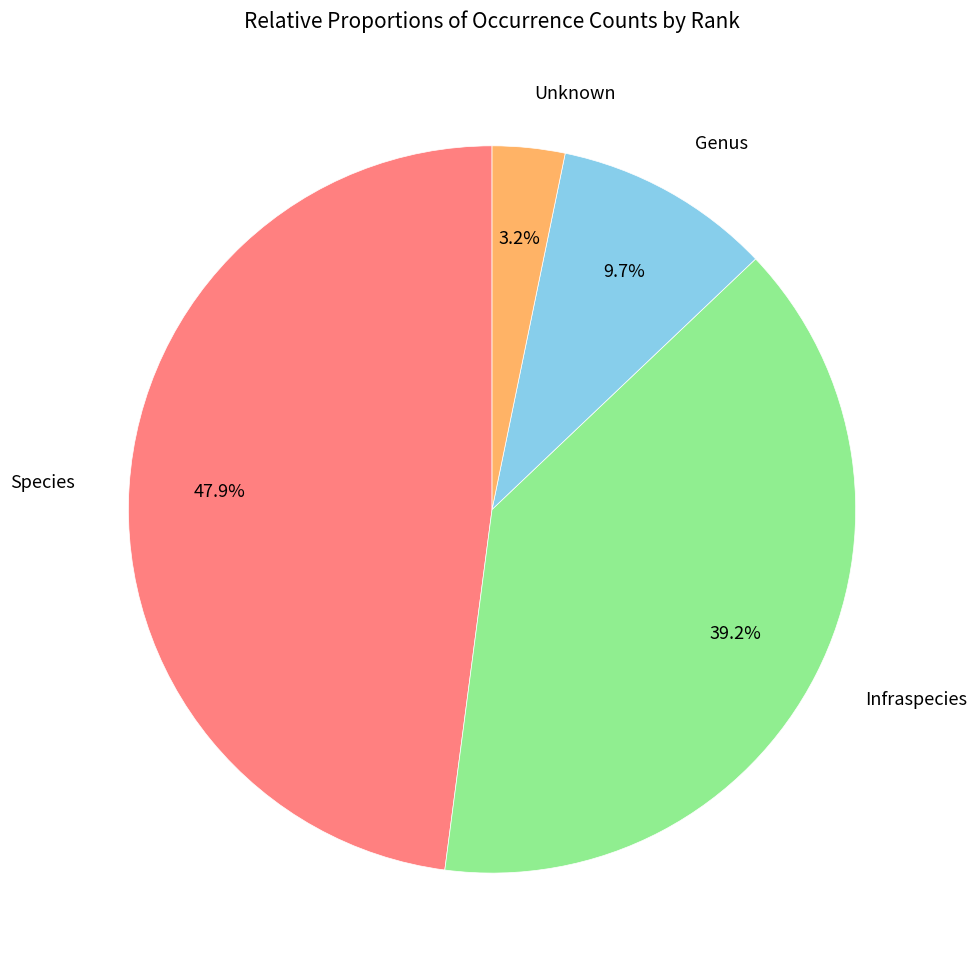

Is there a majority slice in this chart?

No